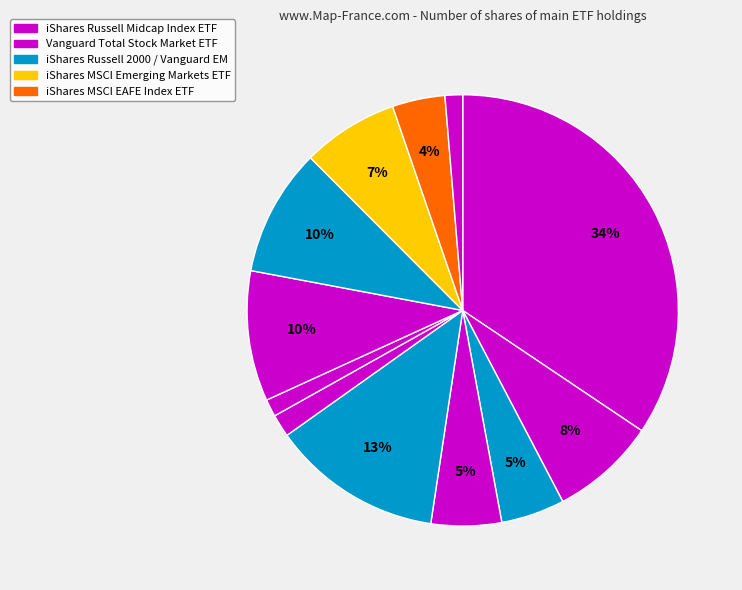

Which slice is the largest?

Vanguard Total Stock Market ETF